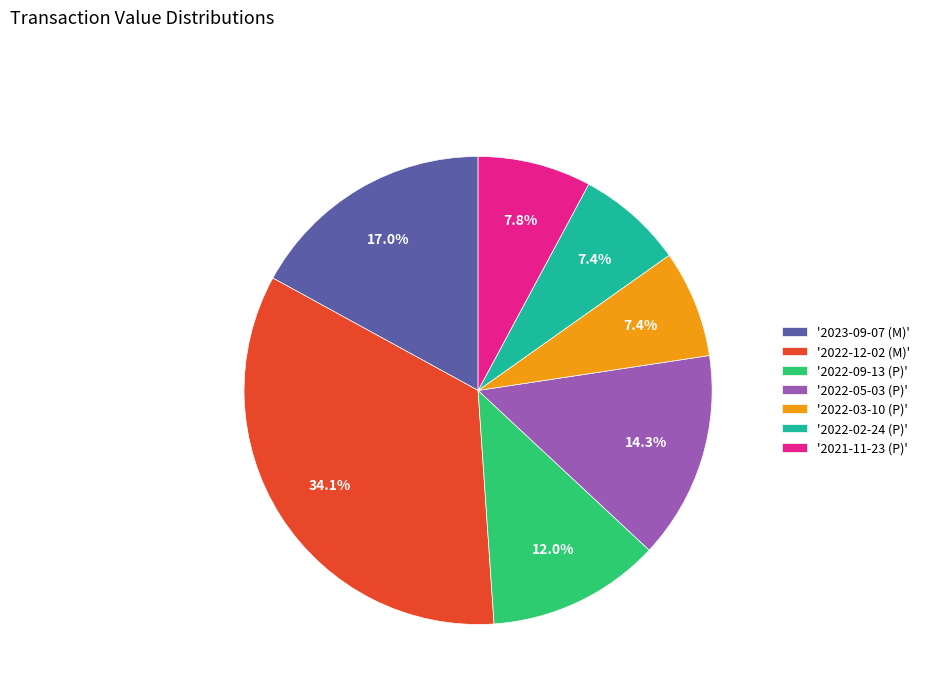

What is the ratio of the value at '2022-09-13 (P)' to the value at '2021-11-23 (P)'?

1.5